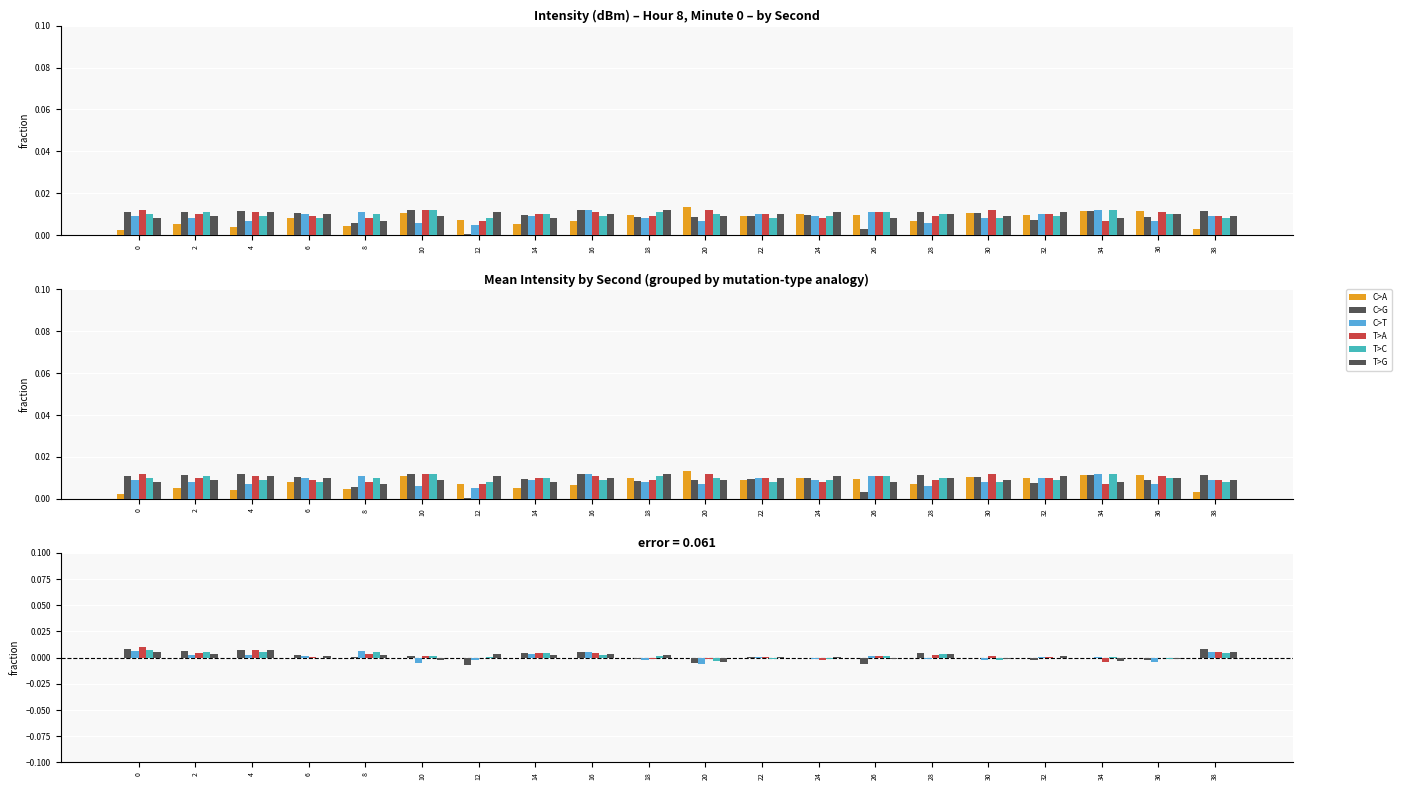

Reading left to right, list all the values displayed in this chart.

C>A: 0=0.0	2=0.0	4=0.0	6=0.0	8=0.0	10=0.0	12=0.0	14=0.0	16=0.0	18=0.0	20=0.0	22=0.0	24=0.0	26=0.0	28=0.0	30=0.0	32=0.0	34=0.0	36=0.0	38=0.0
C>G: 0=0.0	2=0.0	4=0.0	6=0.0	8=0.0	10=0.0	12=-0.0	14=0.0	16=0.0	18=-0.0	20=-0.0	22=0.0	24=-0.0	26=-0.0	28=0.0	30=0.0	32=-0.0	34=0.0	36=-0.0	38=0.0
C>T: 0=0.0	2=0.0	4=0.0	6=0.0	8=0.0	10=-0.0	12=-0.0	14=0.0	16=0.0	18=-0.0	20=-0.0	22=0.0	24=-0.0	26=0.0	28=-0.0	30=-0.0	32=0.0	34=0.0	36=-0.0	38=0.0
T>A: 0=0.0	2=0.0	4=0.0	6=0.0	8=0.0	10=0.0	12=-0.0	14=0.0	16=0.0	18=-0.0	20=-0.0	22=0.0	24=-0.0	26=0.0	28=0.0	30=0.0	32=0.0	34=-0.0	36=-0.0	38=0.0
T>C: 0=0.0	2=0.0	4=0.0	6=-0.0	8=0.0	10=0.0	12=0.0	14=0.0	16=0.0	18=0.0	20=-0.0	22=-0.0	24=-0.0	26=0.0	28=0.0	30=-0.0	32=-0.0	34=0.0	36=-0.0	38=0.0
T>G: 0=0.0	2=0.0	4=0.0	6=0.0	8=0.0	10=-0.0	12=0.0	14=0.0	16=0.0	18=0.0	20=-0.0	22=0.0	24=0.0	26=-0.0	28=0.0	30=-0.0	32=0.0	34=-0.0	36=-0.0	38=0.0